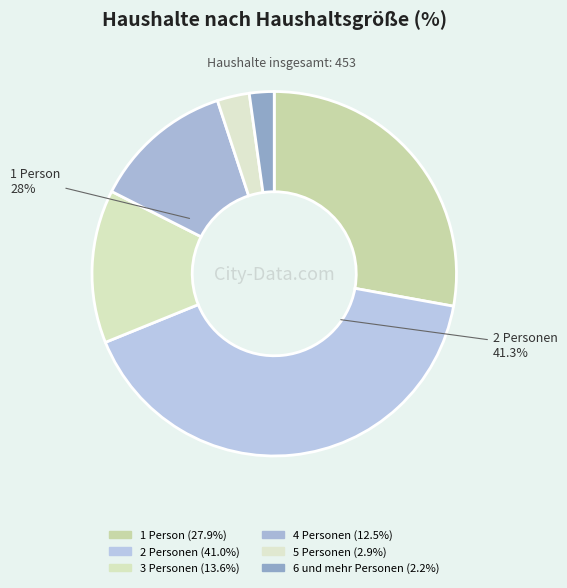

What is the largest slice in the pie chart?

2 Personen